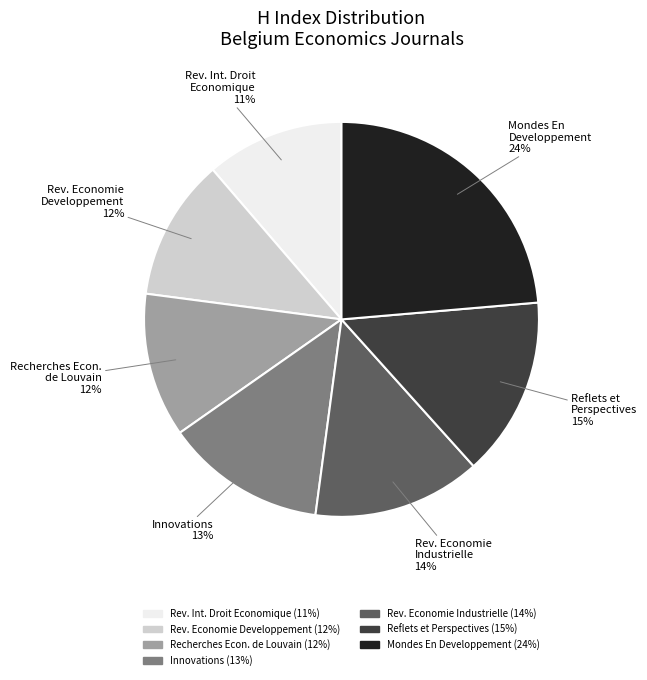

True or false: Rev. Economie Developpement (12%) accounts for 12% of the total.

True